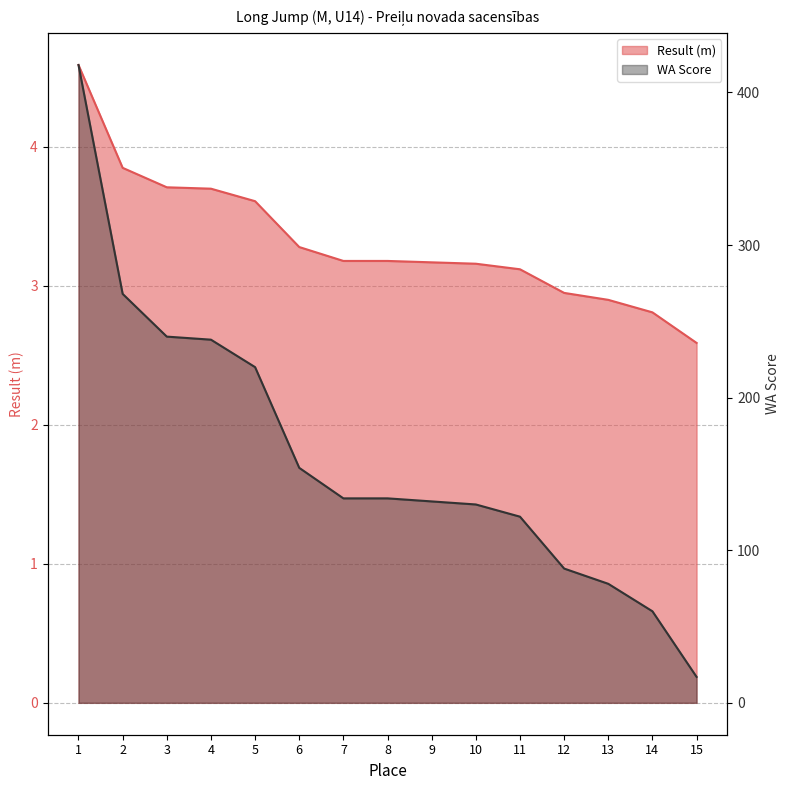

True or false: Result (m) has a value of 2.8 at 14.

True